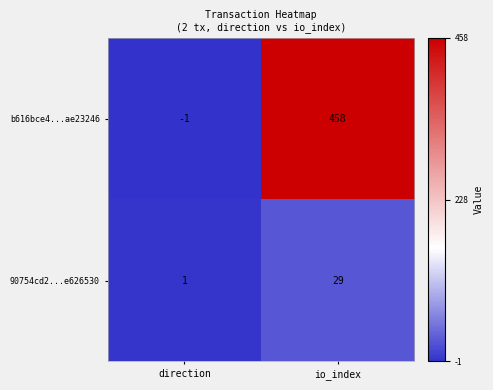

What is the sum of all 90754cd2...e626530 values?

30